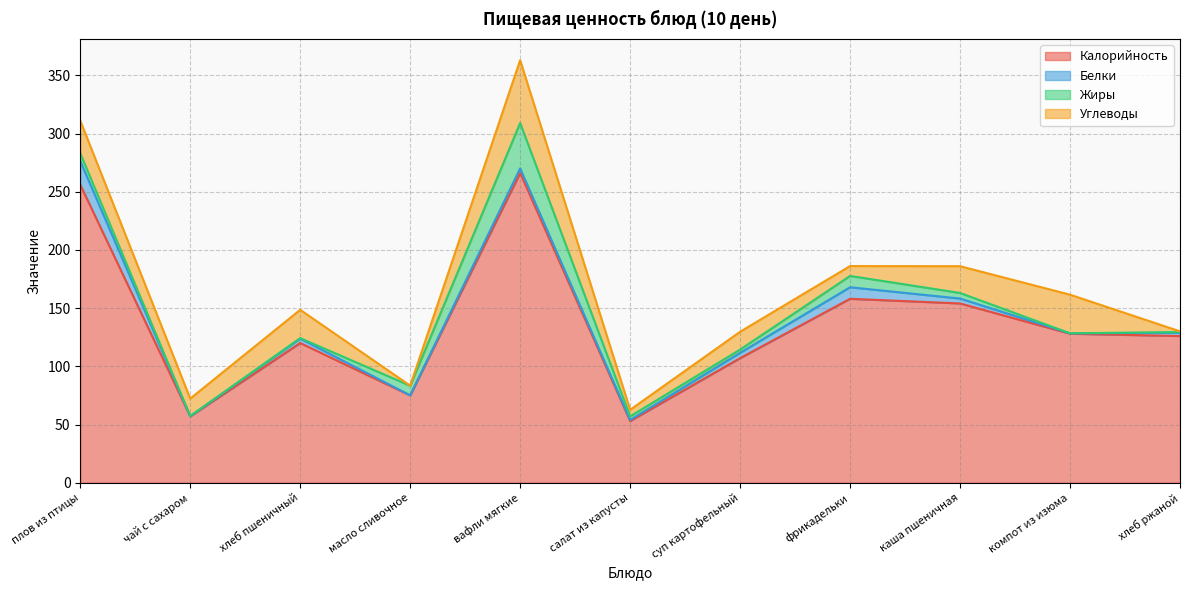

What is the label of the 1st point from the right?

хлеб ржаной